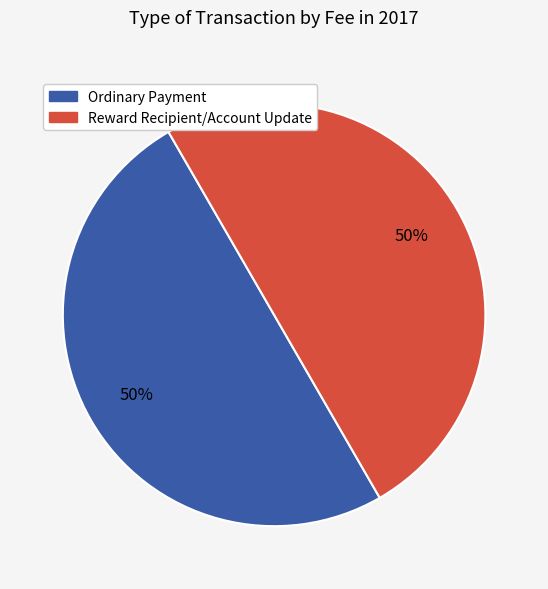

To the nearest percent, what is the average slice percentage?

50%